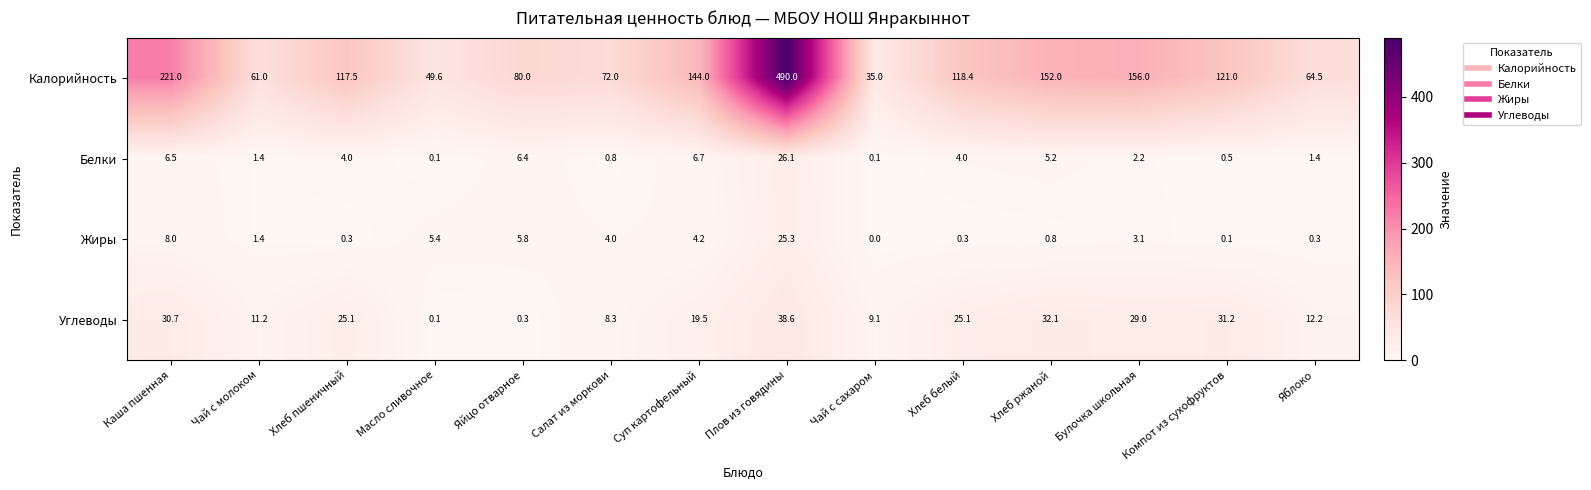

Between Яйцо отварное and Булочка школьная, which series saw the biggest shift?

Калорийность